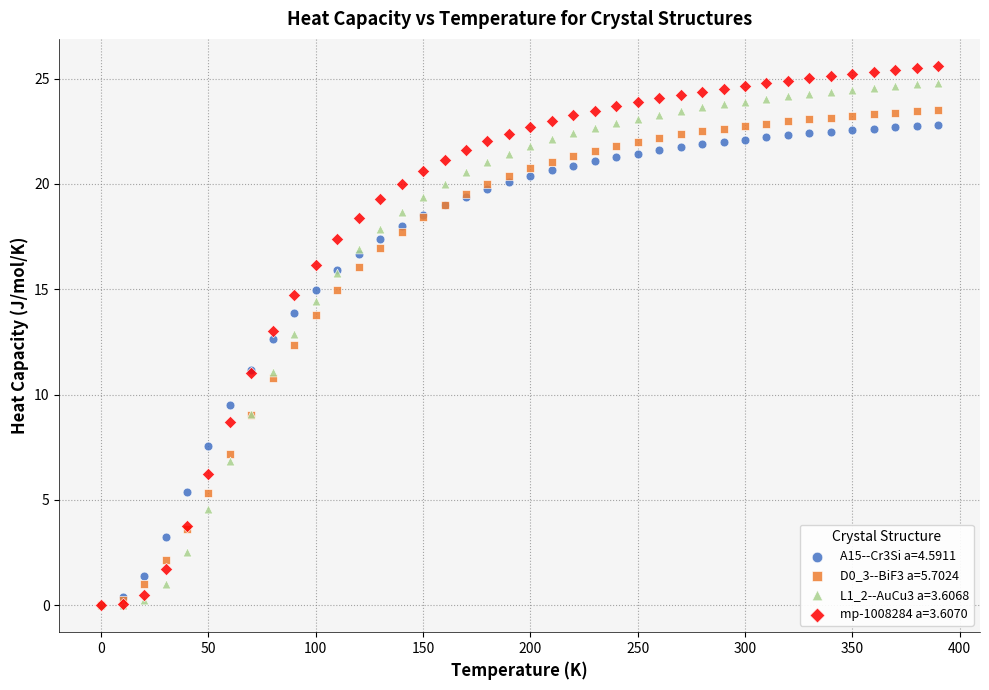

Across all series, what Y value is closest to 12?

12.4